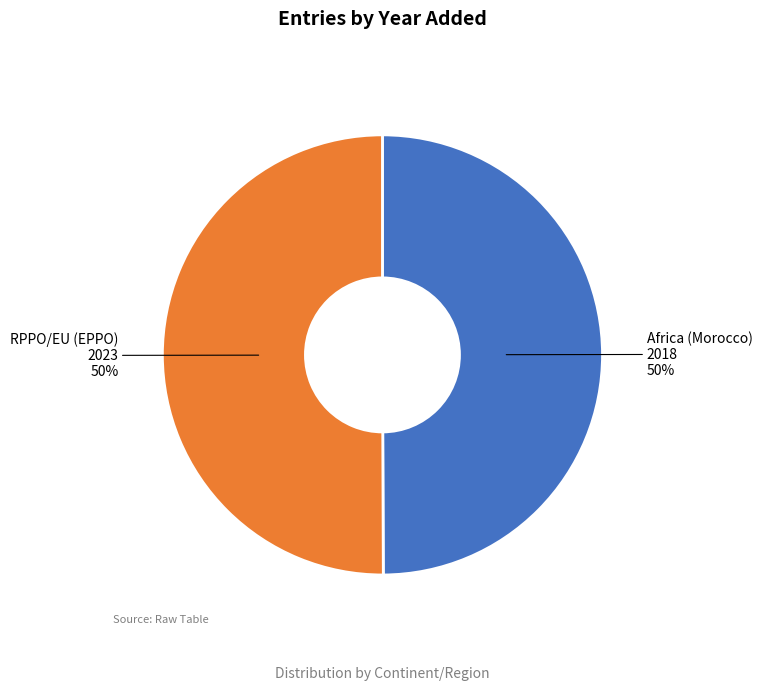

True or false: RPPO/EU (EPPO) accounts for 36% of the total.

False